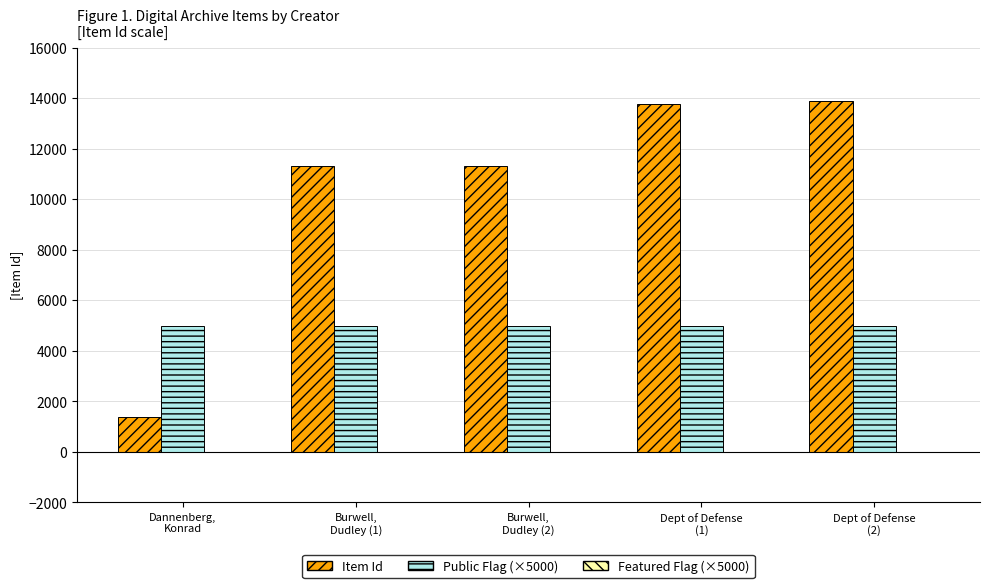

What is the sum of all Public Flag (×5000) values?

25000